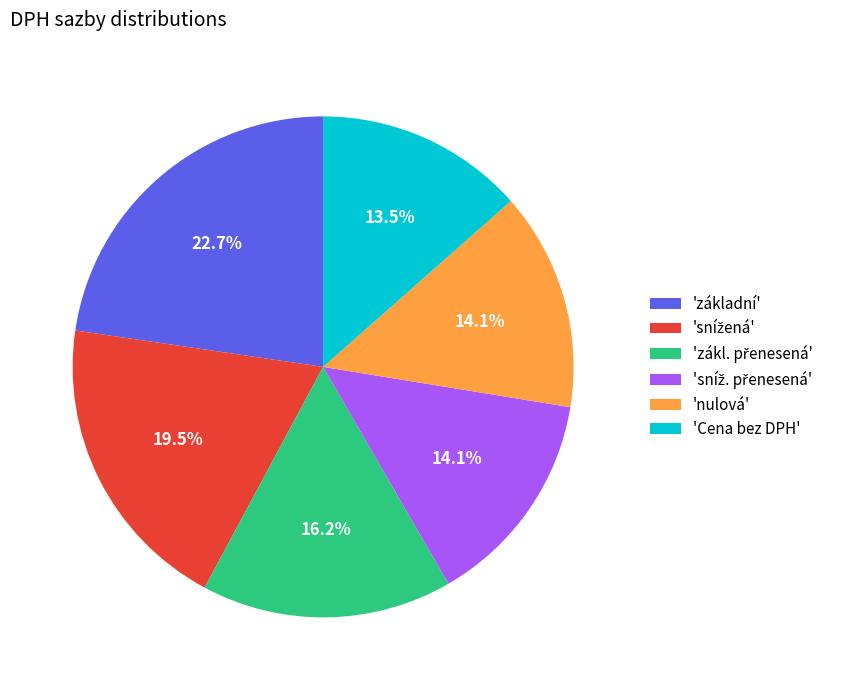

How much of the chart is everything except 'nulová'?

85.9%